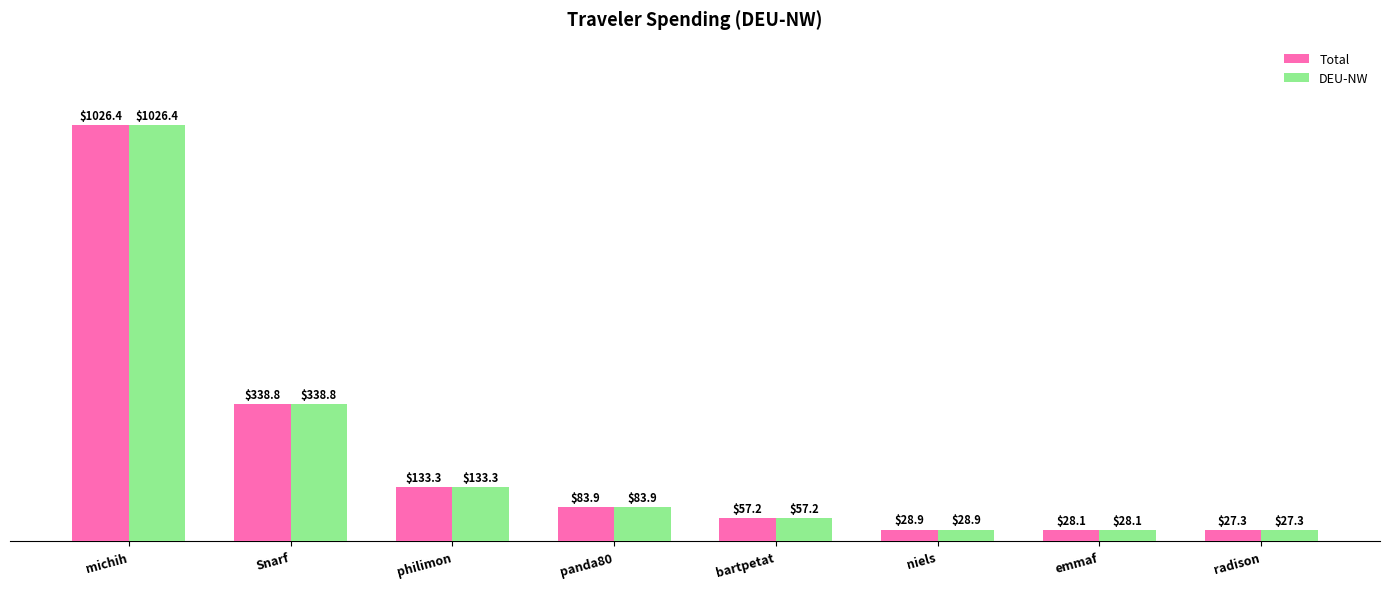

Read the DEU-NW value at bartpetat.

57.2